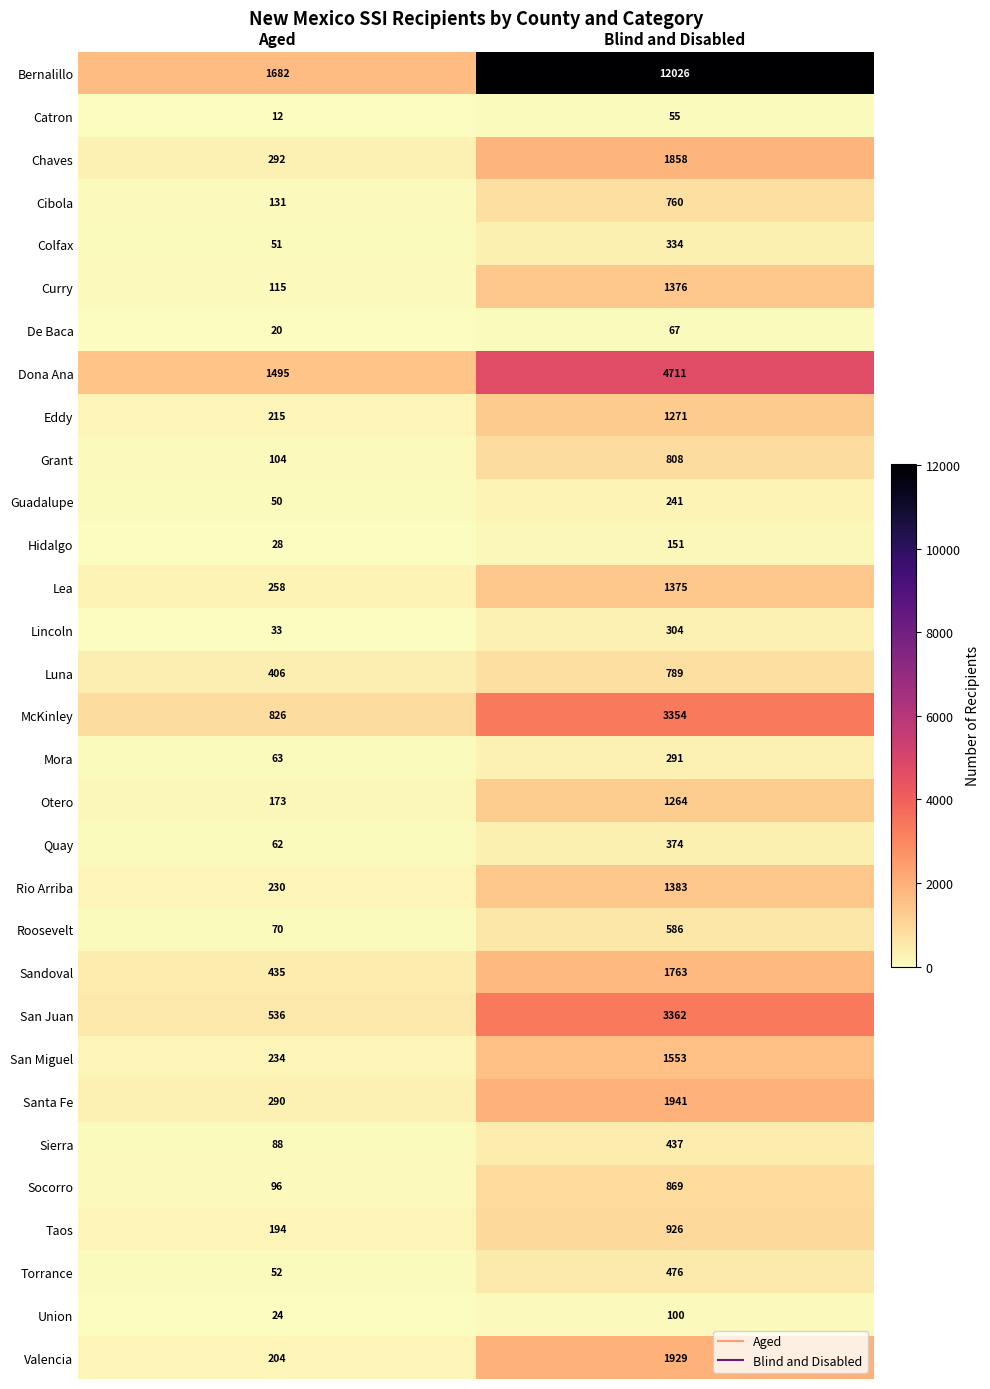

Which category has the highest value across all series?

Blind and Disabled